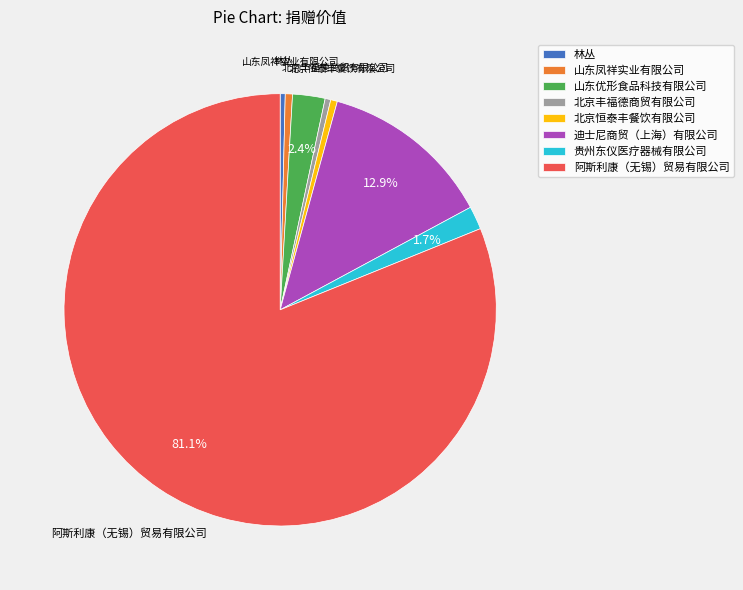

The 林丛 slice represents 0% of the pie. True or false?

True